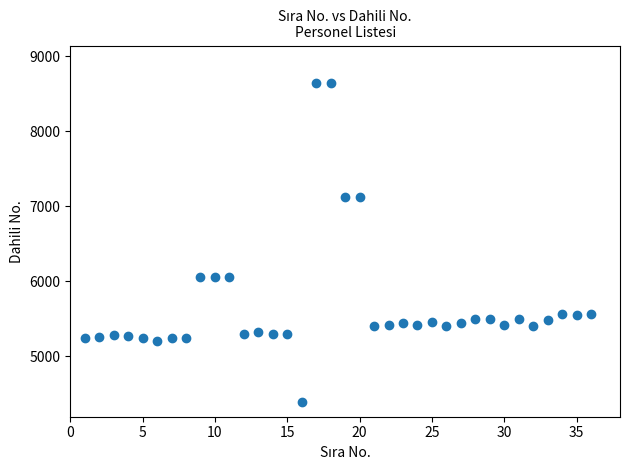

What is the range of X values (max minus min)?

35